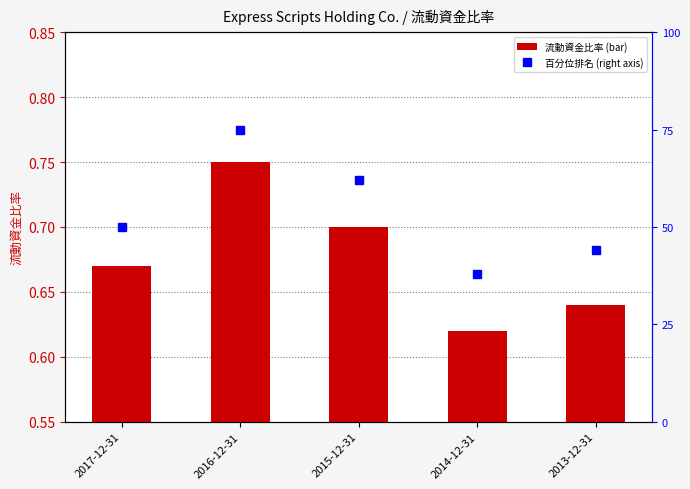

List the labels in order of value, smallest first.

2014-12-31, 2013-12-31, 2017-12-31, 2015-12-31, 2016-12-31